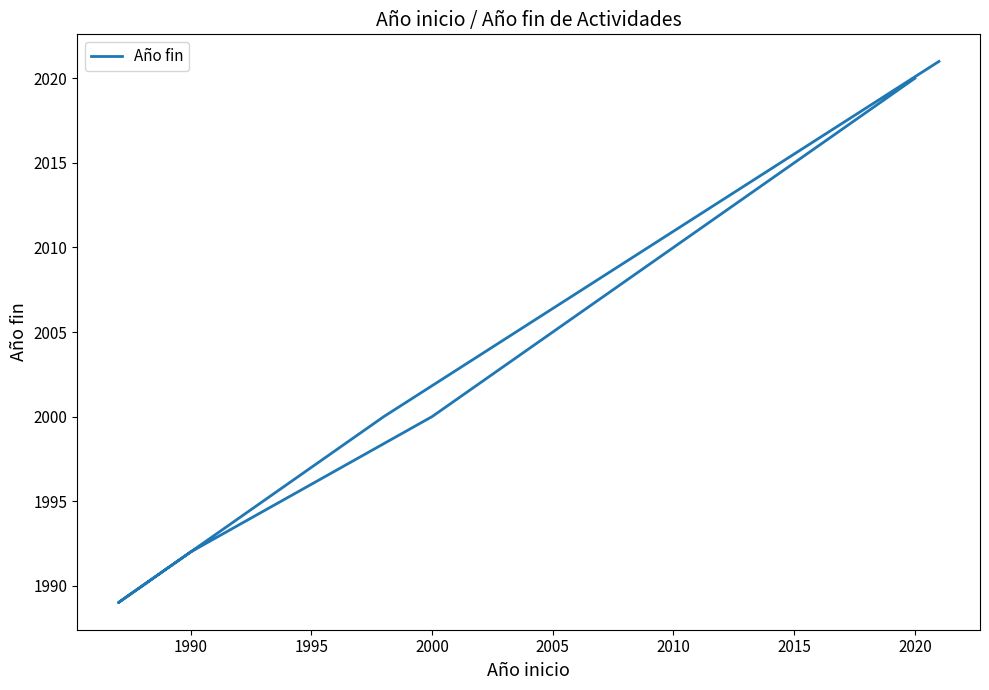

What is the sum of all values?

18078